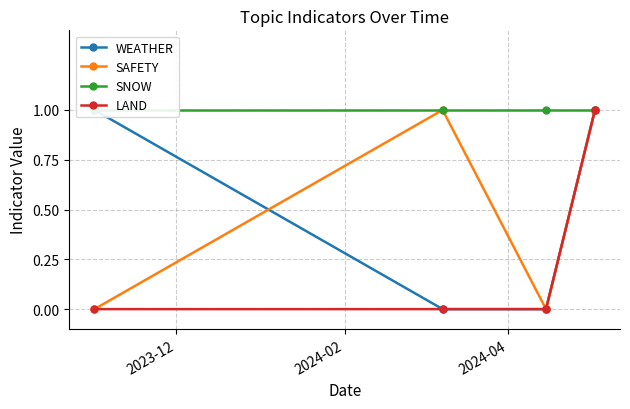

True or false: SAFETY has more than 2 interior local peaks.

False